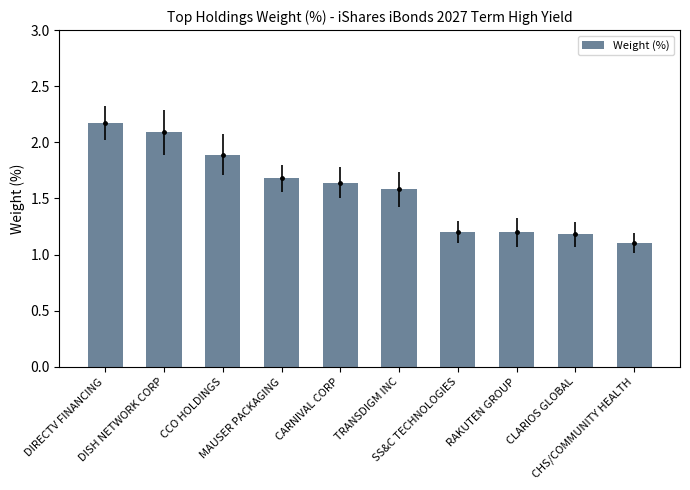

What is the difference between the maximum and minimum values?

1.1